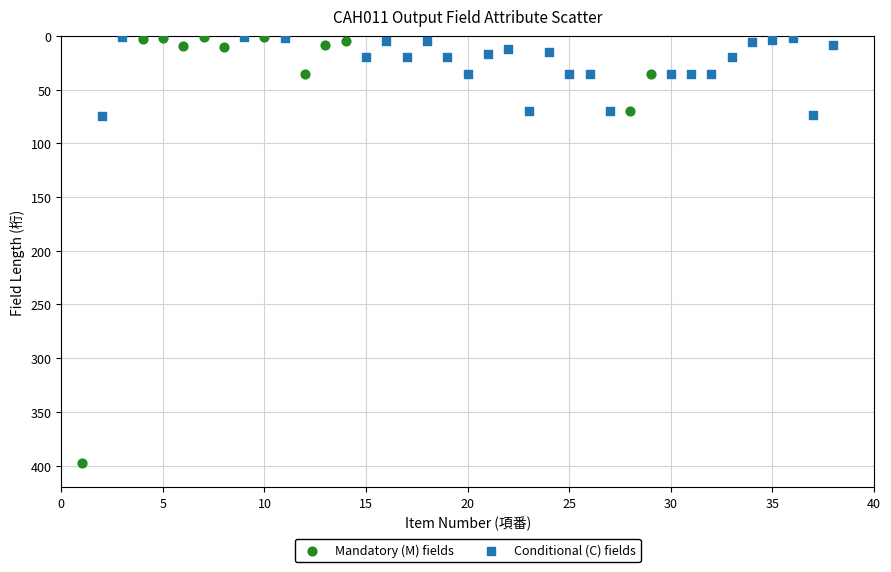

Which series has the largest Y range (max minus min)?

Mandatory (M) fields